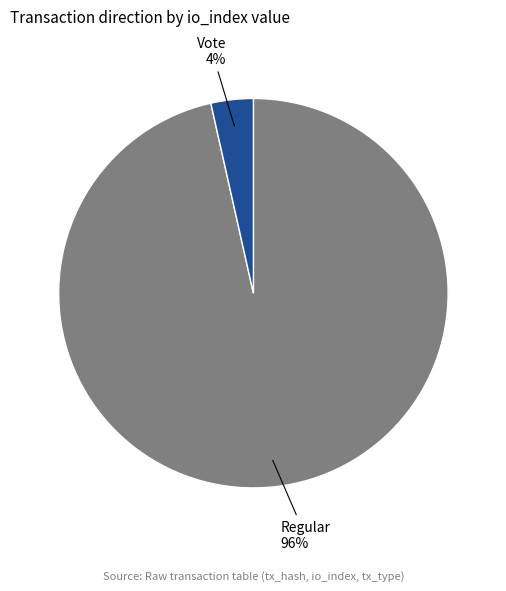

How many slices are in this pie chart?

2